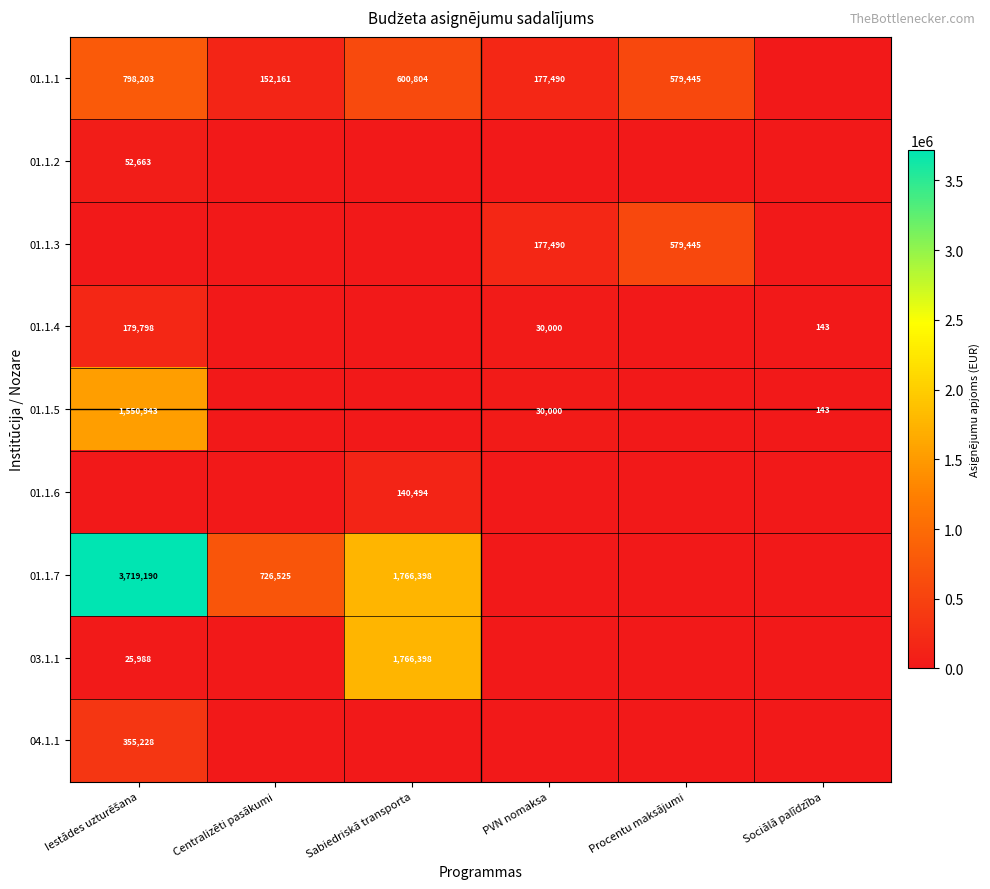

What is the total value across all series at Sabiedriskā transporta?

4274094